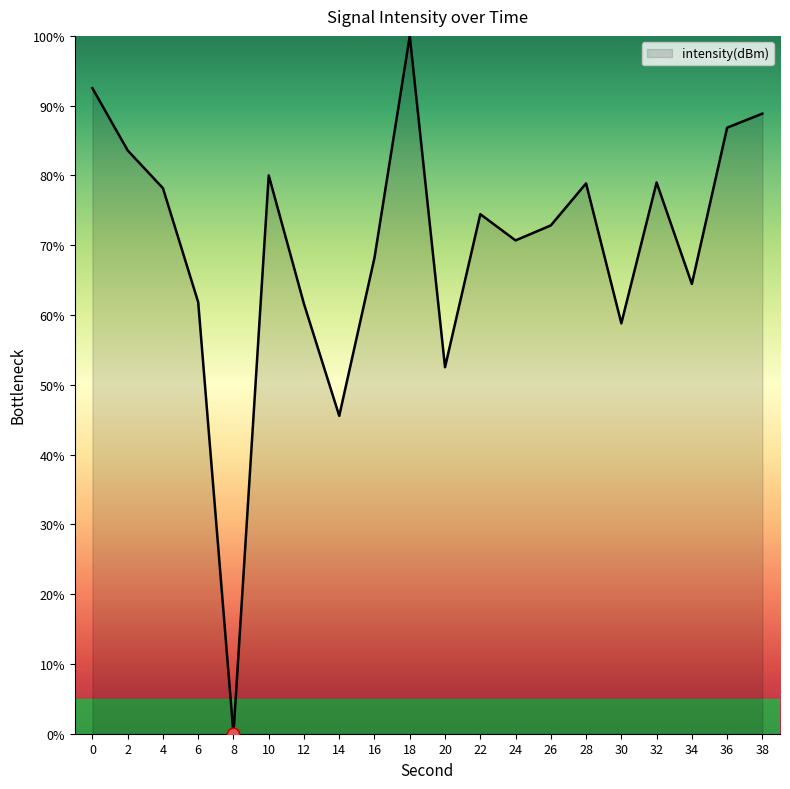

Which has a higher value, 16 or 30?

16